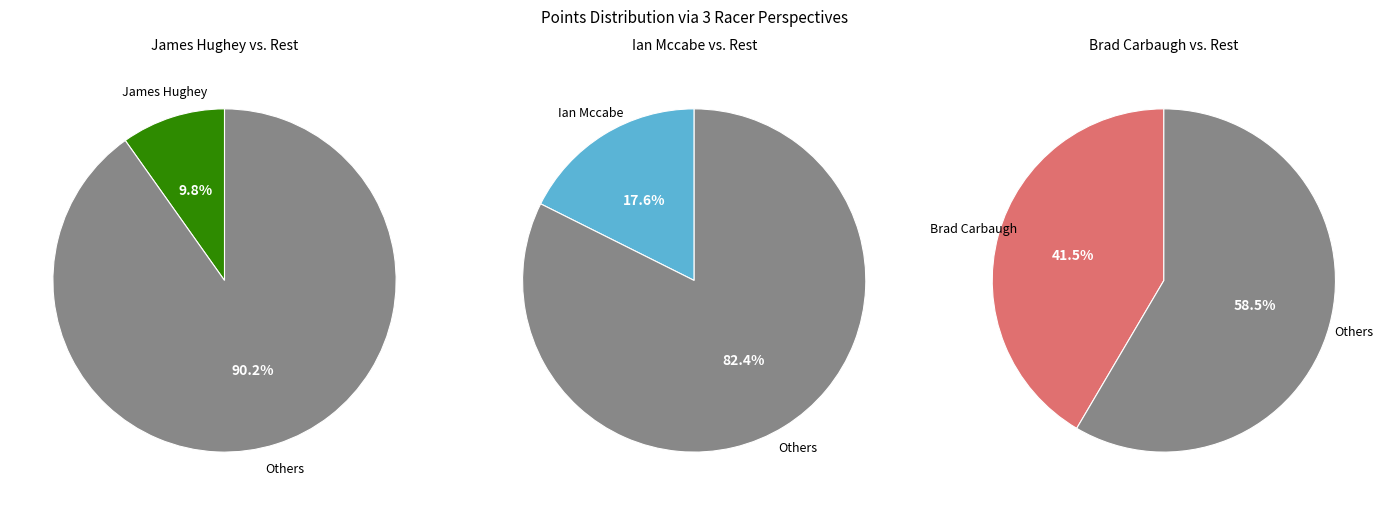

True or false: Brad Carbaugh accounts for 47% of the total.

False